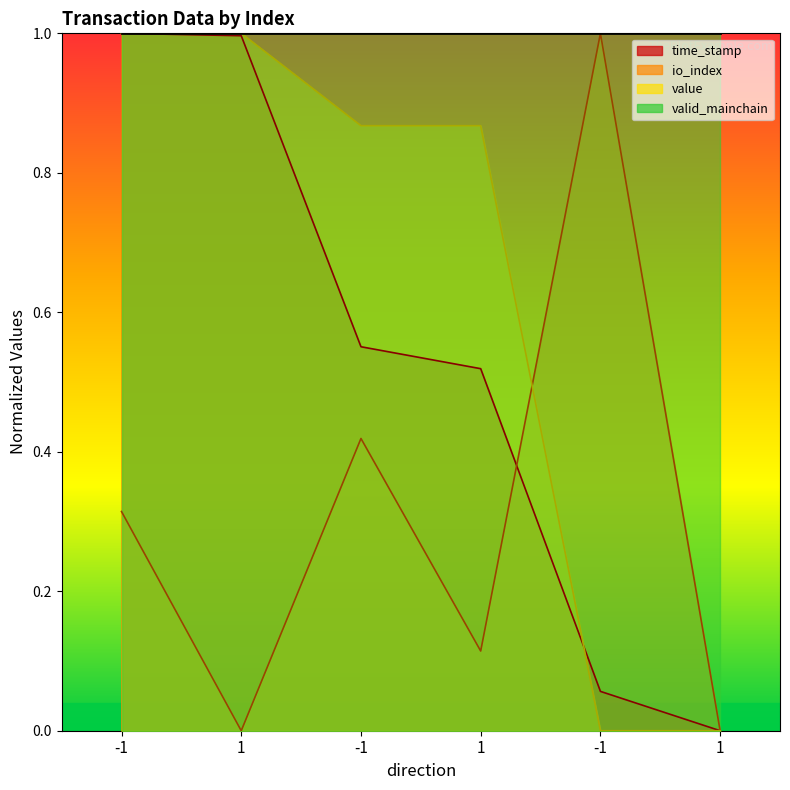

Which has a higher value, 1 or -1?

1